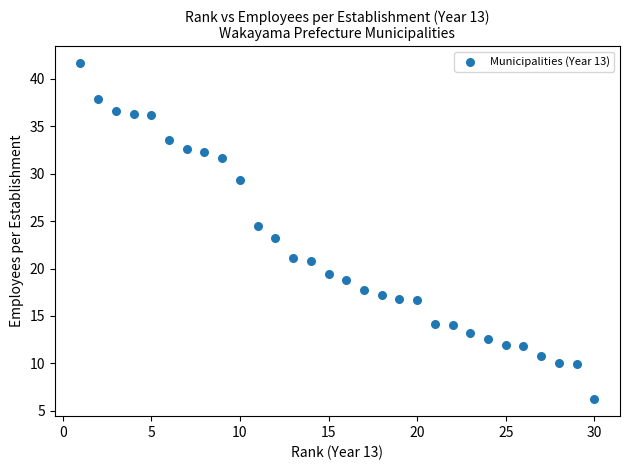

What is the range of Y values (max minus min)?

35.5